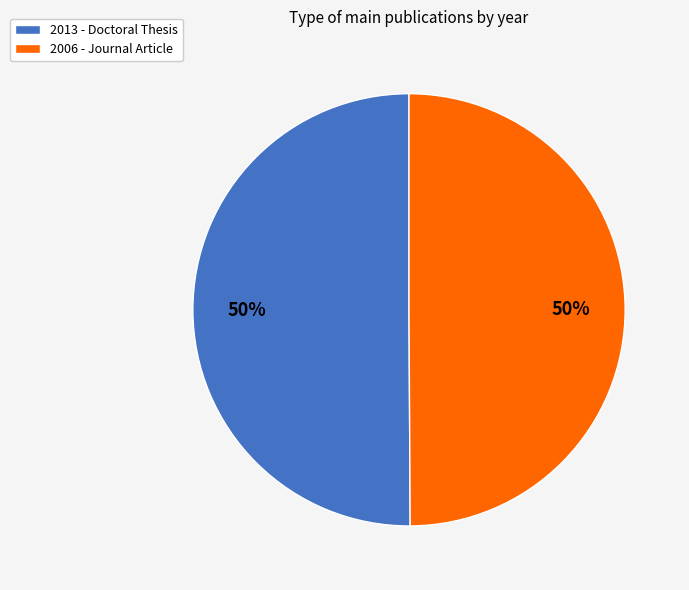

Combined, do 2006 - Journal Article and 2013 - Doctoral Thesis account for over 50%?

Yes